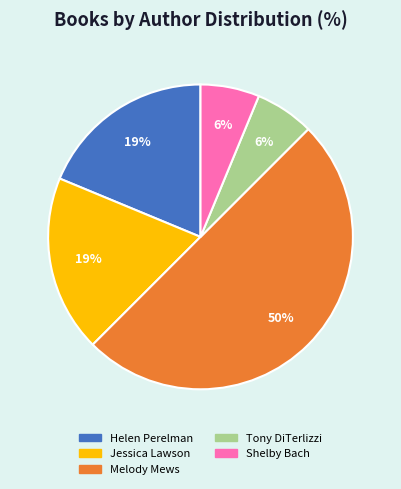

Between Helen Perelman and Melody Mews, which is larger?

Melody Mews